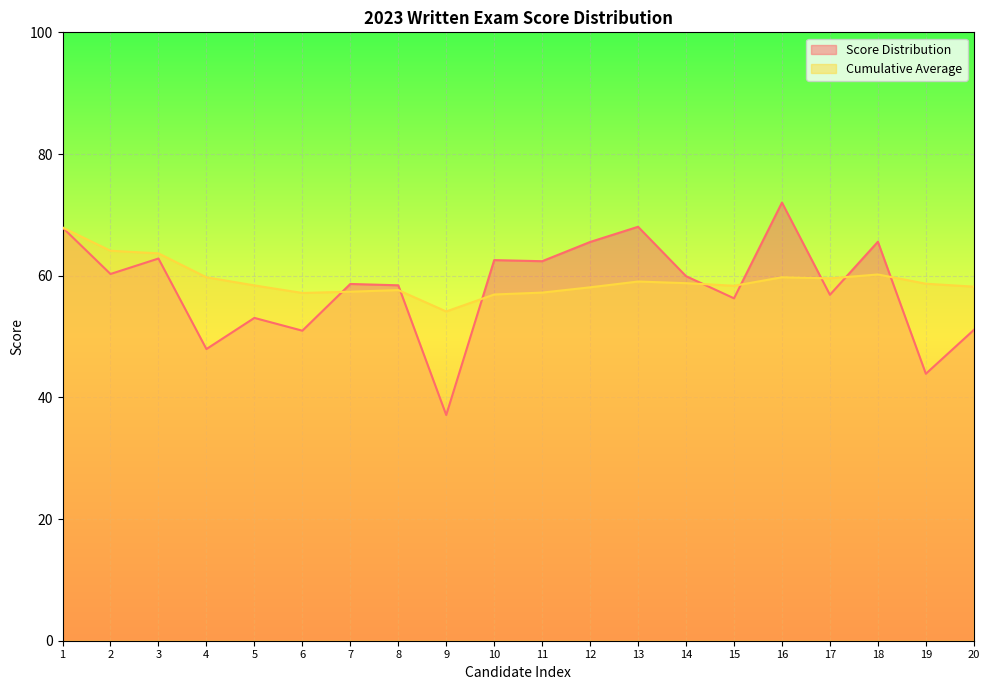

True or false: Cumulative Average has a value of 13.7 at 4.

False